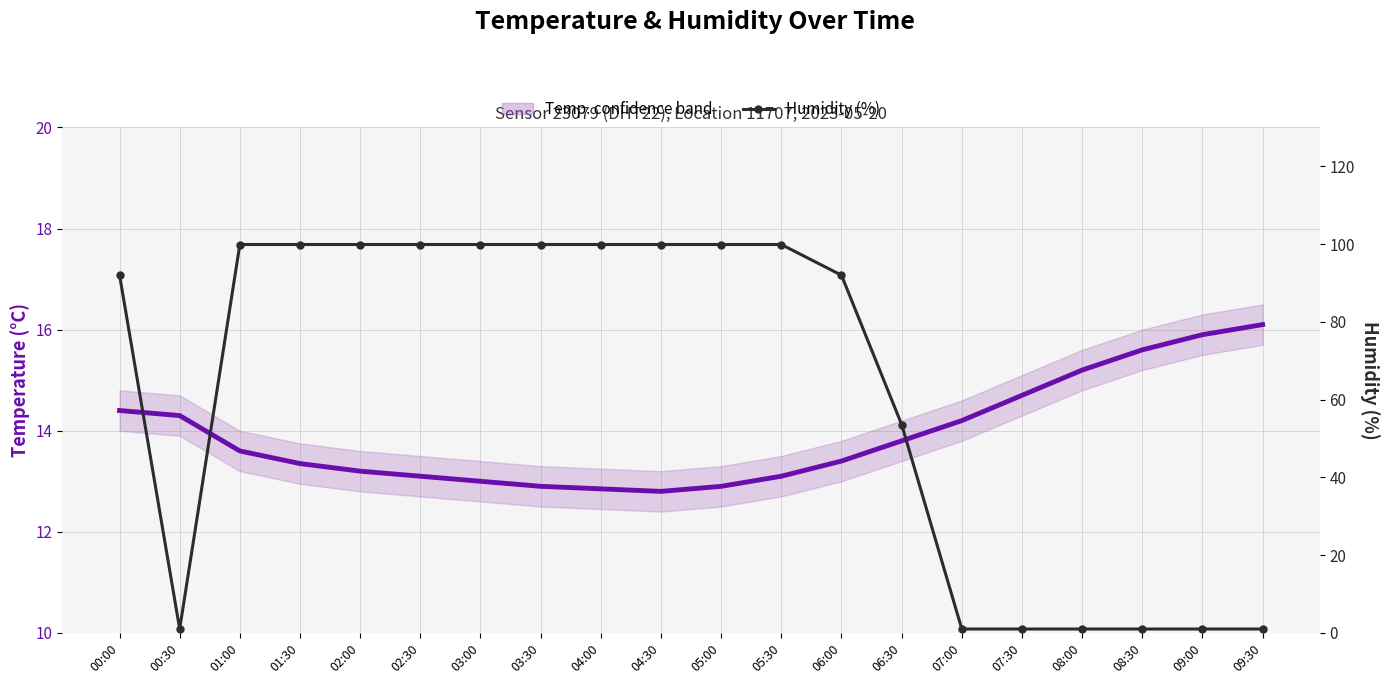

What is the difference between the second highest and second lowest values in the Temperature (°C) series?

3.1